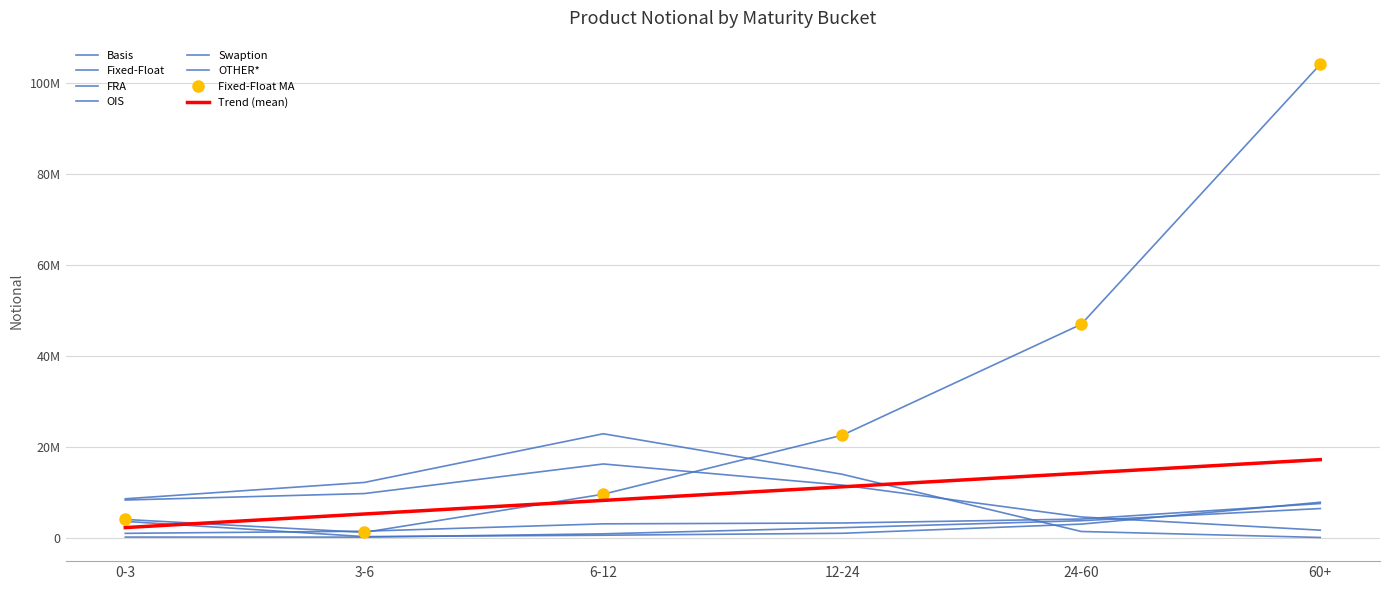

The Swaption series shows 267761 at 0-3. True or false?

False